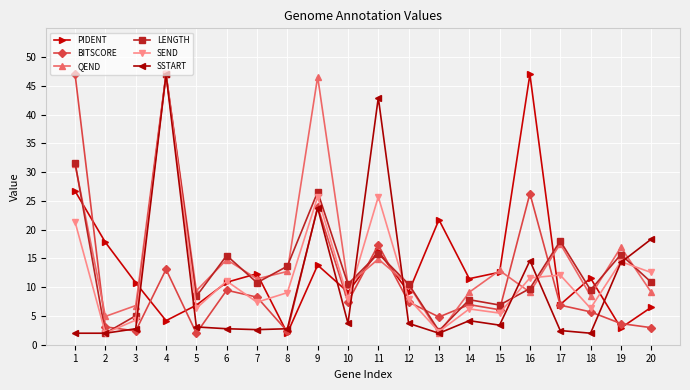

The value of LENGTH at 1 is 31.6. True or false?

True